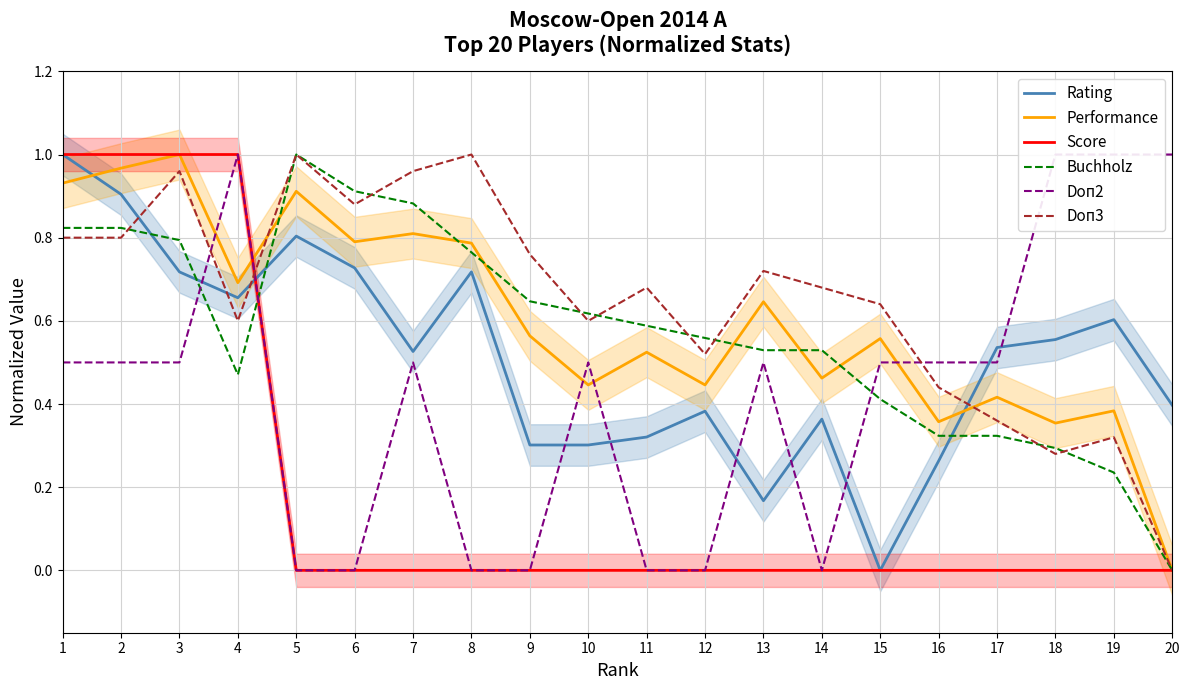

What is the difference between the Doп3 values at 17 and 20?

0.4